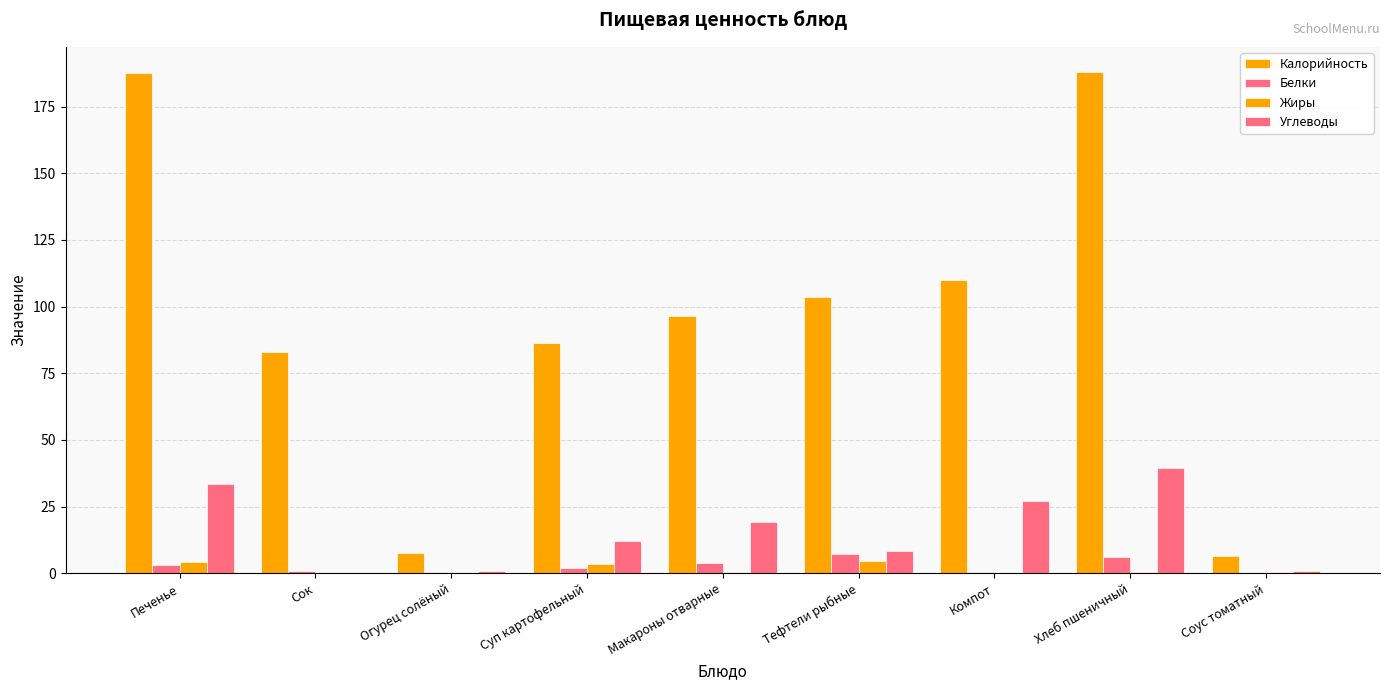

Is it true that Белки equals 3.3 at Печенье?

True